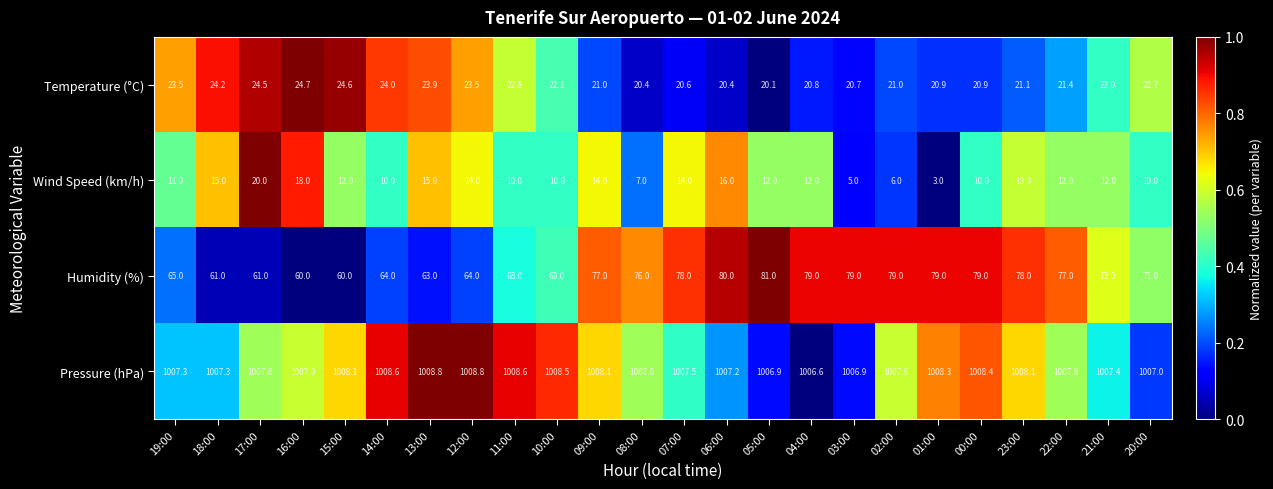

At which category is the sum across all series the highest?

06:00